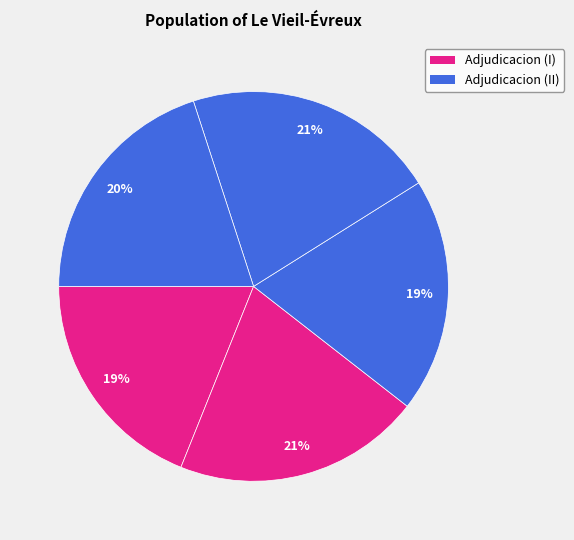

How many segments does this pie chart have?

5